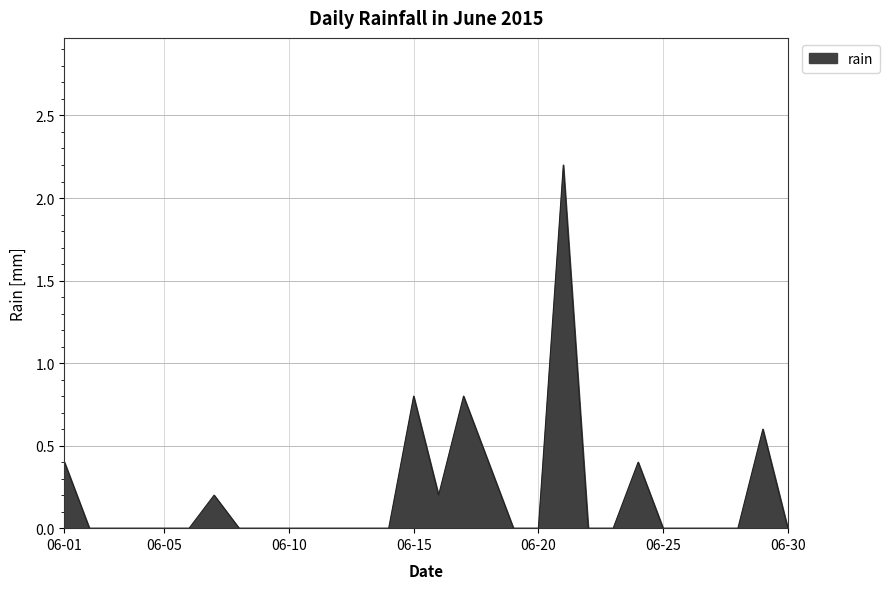

What is the sum of all values?

6.0